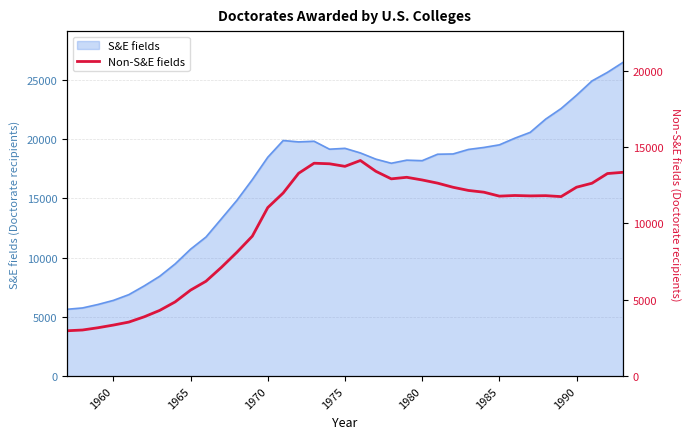

What is the value of the 30th point from the left?

11833